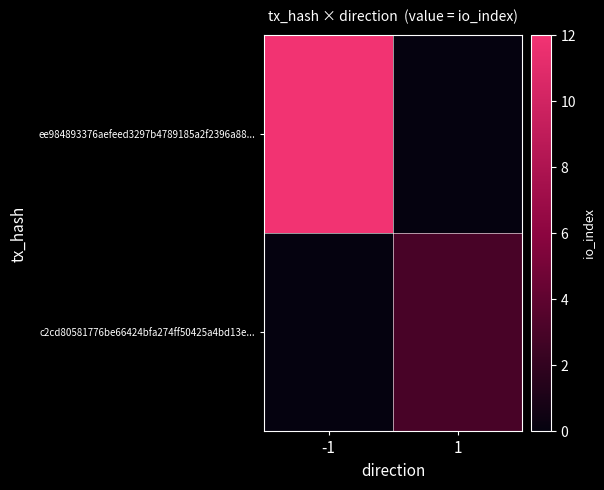

True or false: c2cd80581776be66424bfa274ff50425a4bd13e... has a value of 4.0 at 1.

False